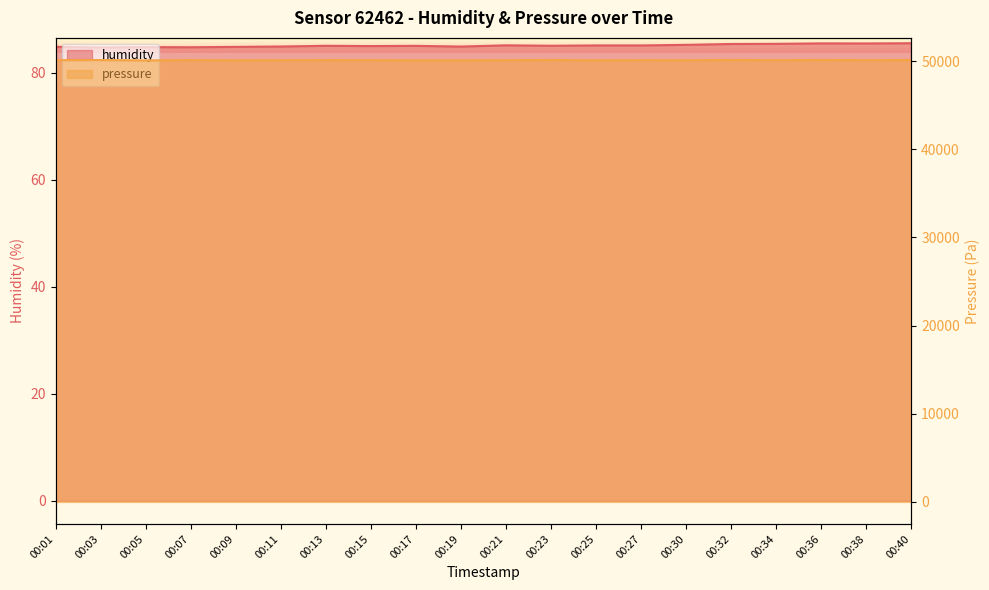

Rank the series by their maximum value, from lowest to highest.

humidity, pressure